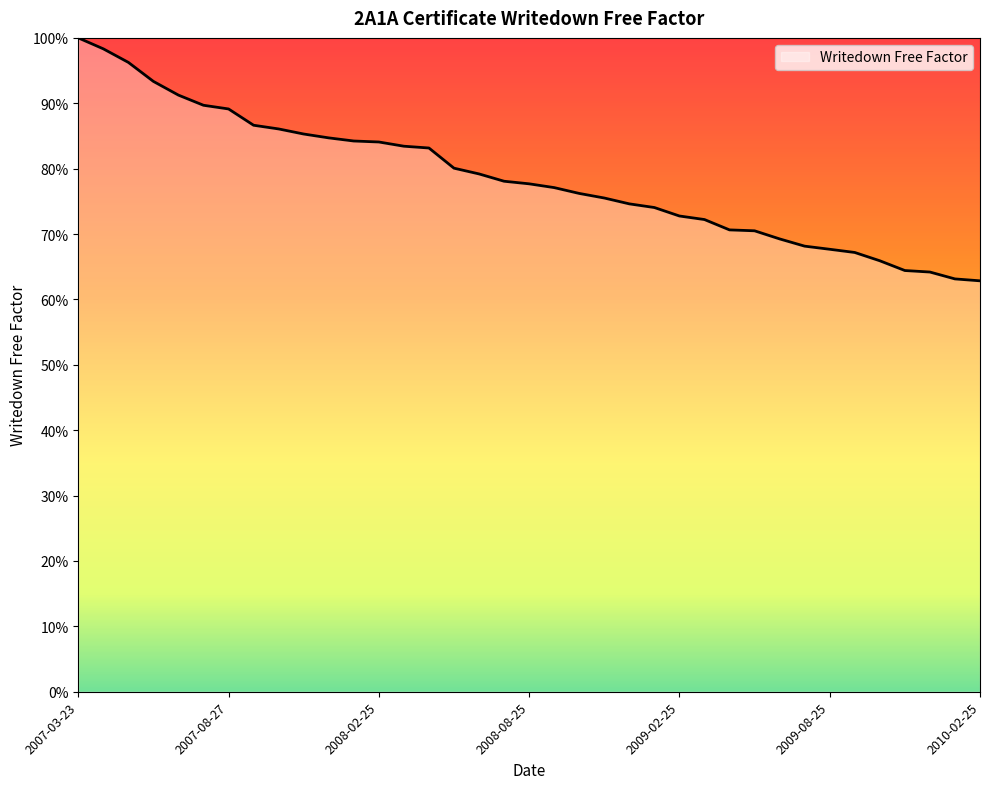

Does the chart display data point markers on the line(s)?

No